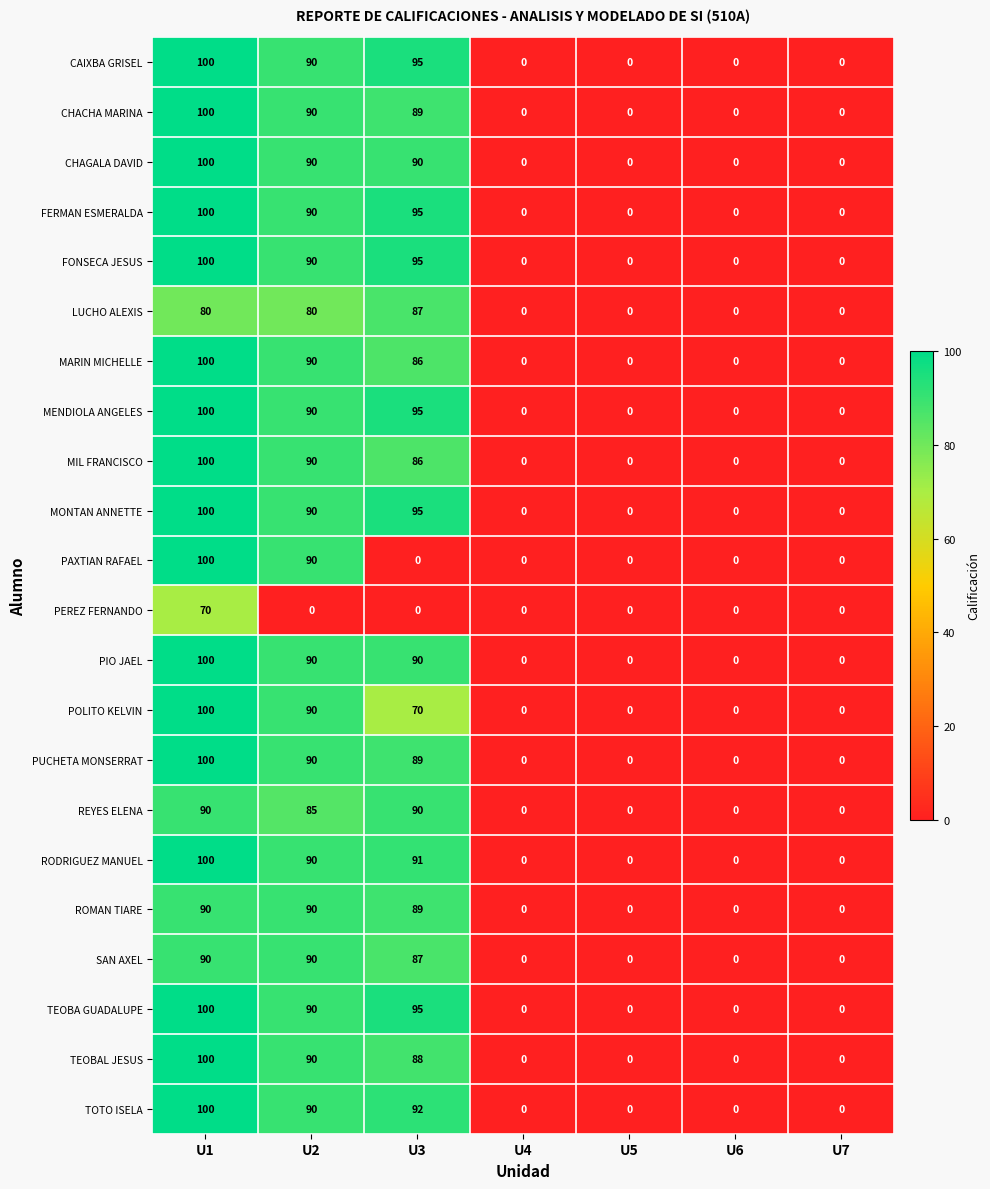

At which label is MARIN MICHELLE closest to 50?

U3